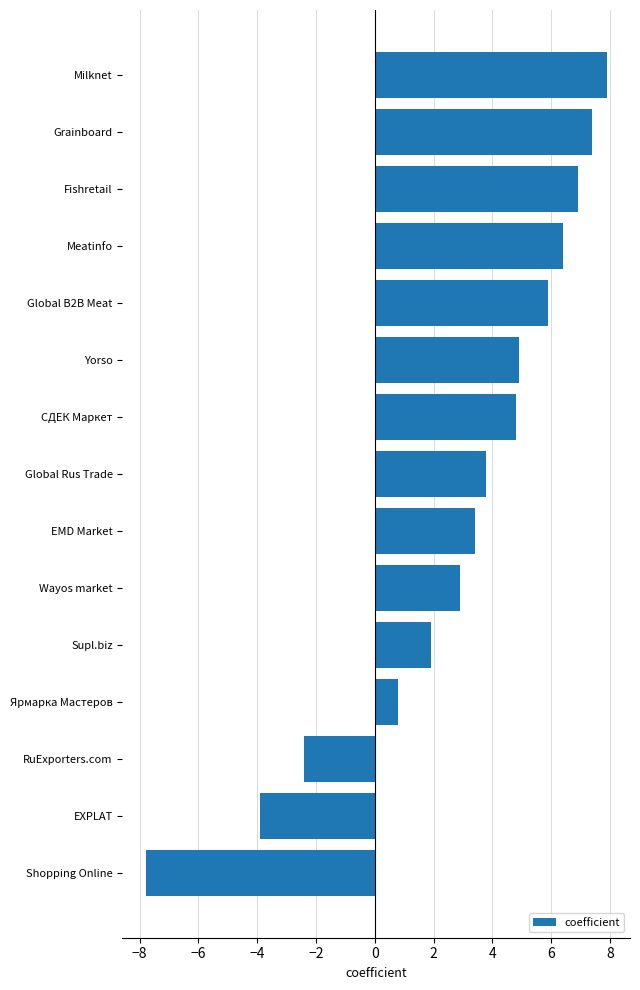

Is it true that the value at Fishretail is 6.9?

True